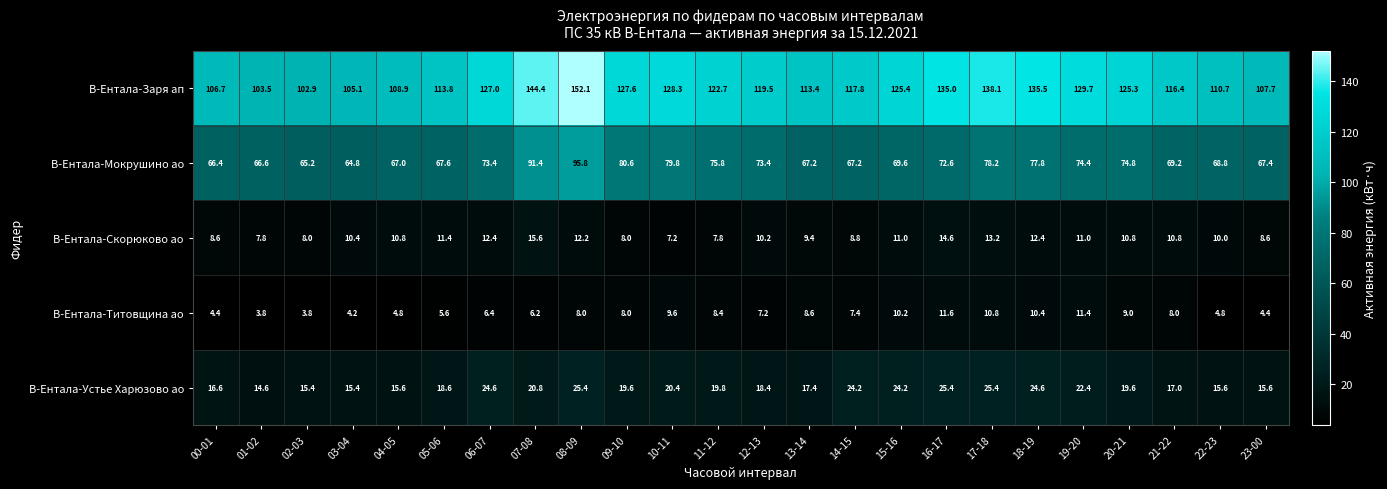

What is the average value of the В-Ентала-Устье Харюзово ао series?

19.9